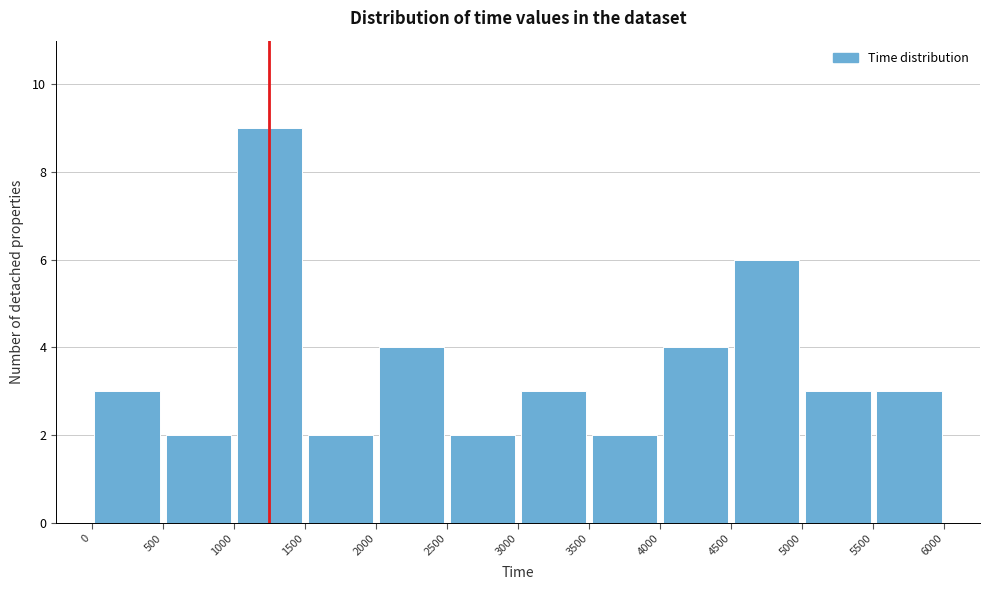

Reading left to right, transcribe this chart: for each bar, give the range it covers on the x-axis and its height. The values are not printed on the chart, so give them approximately, as read against the axis.

0 to 500: 3
500 to 1000: 2
1000 to 1500: 9
1500 to 2000: 2
2000 to 2500: 4
2500 to 3000: 2
3000 to 3500: 3
3500 to 4000: 2
4000 to 4500: 4
4500 to 5000: 6
5000 to 5500: 3
5500 to 6000: 3